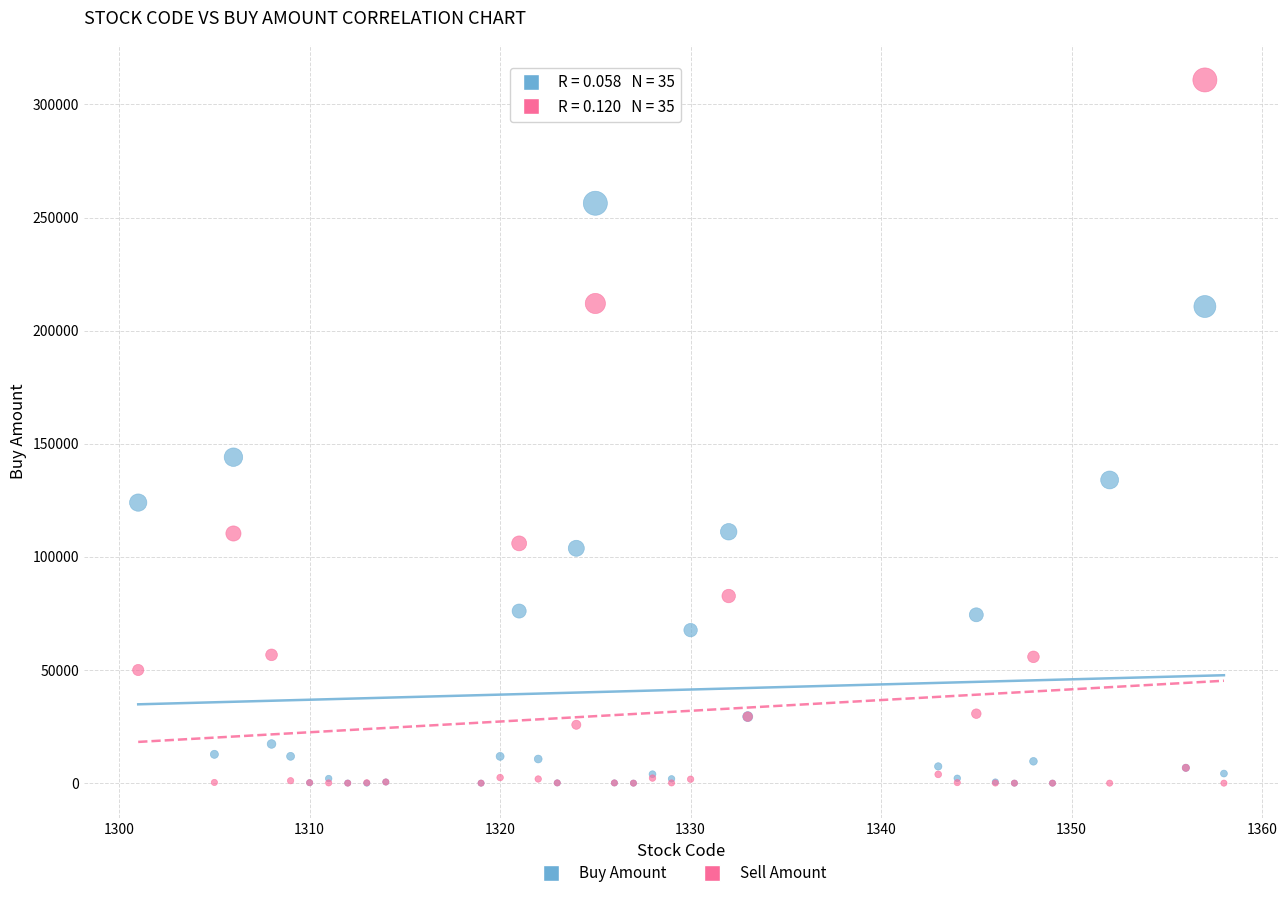

Across all series, what Y value is closest to 155403?

144070